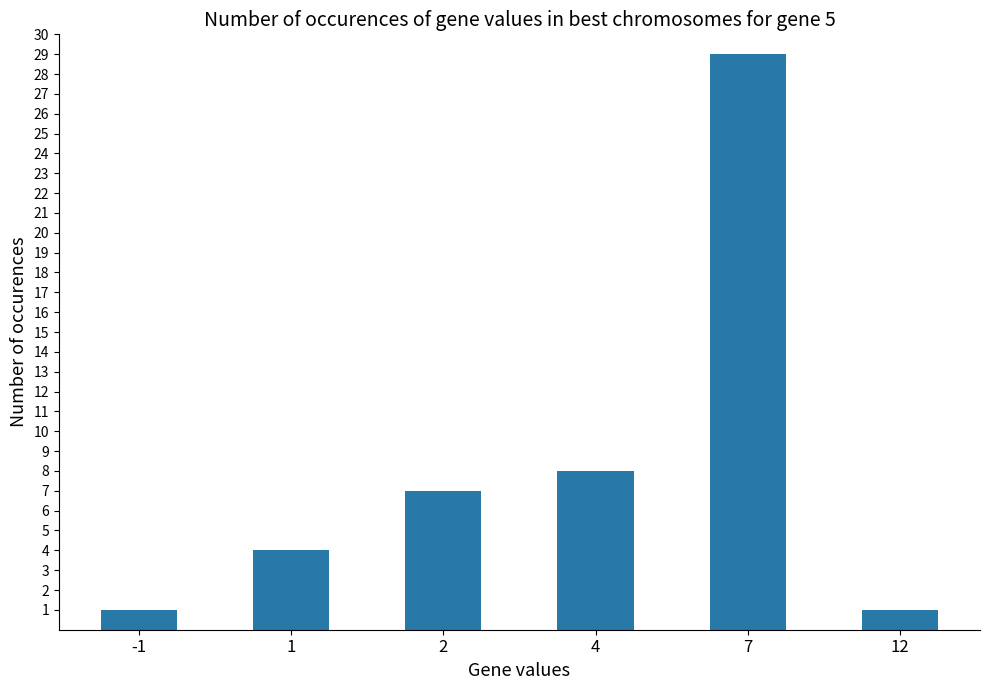

What value does the data have at 4?

8